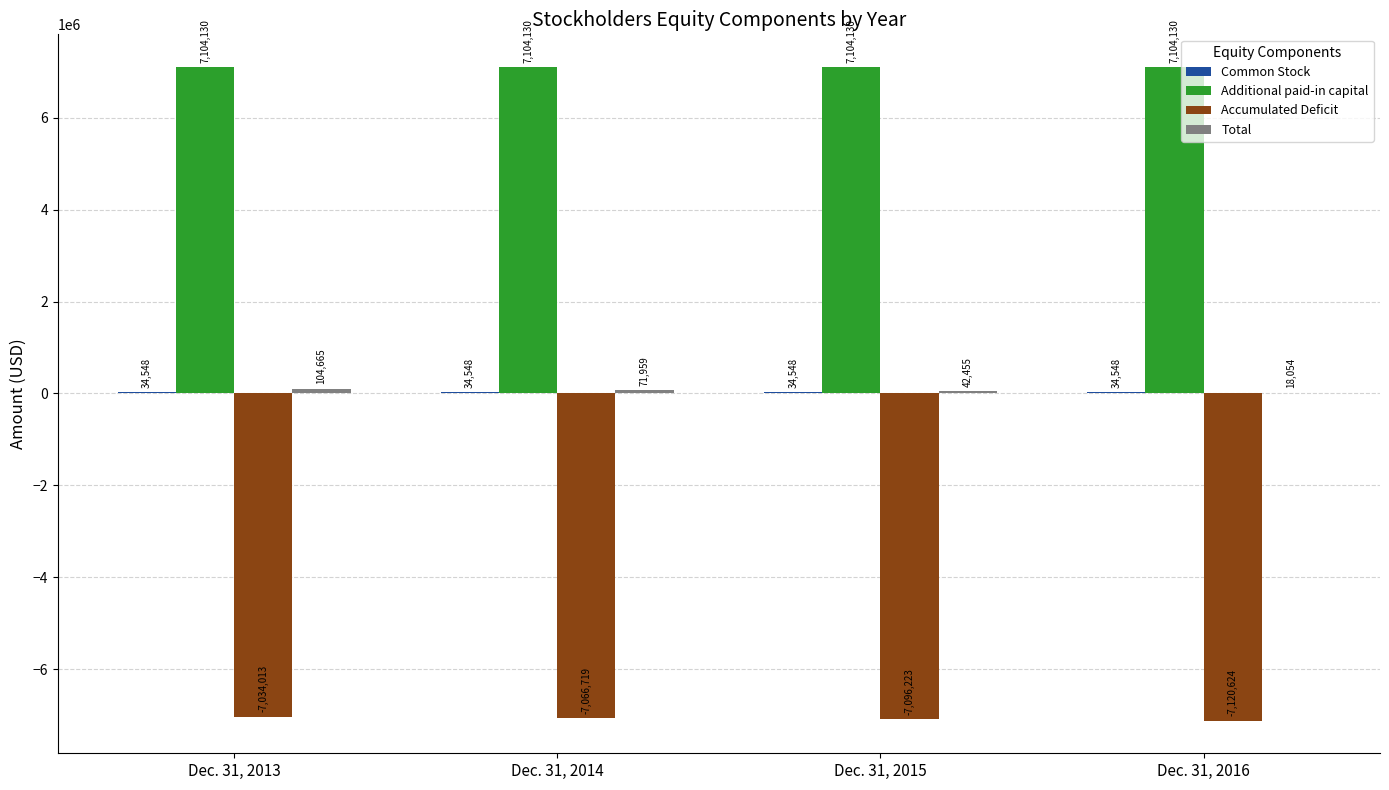

At which category is the sum across all series the highest?

Dec. 31, 2013